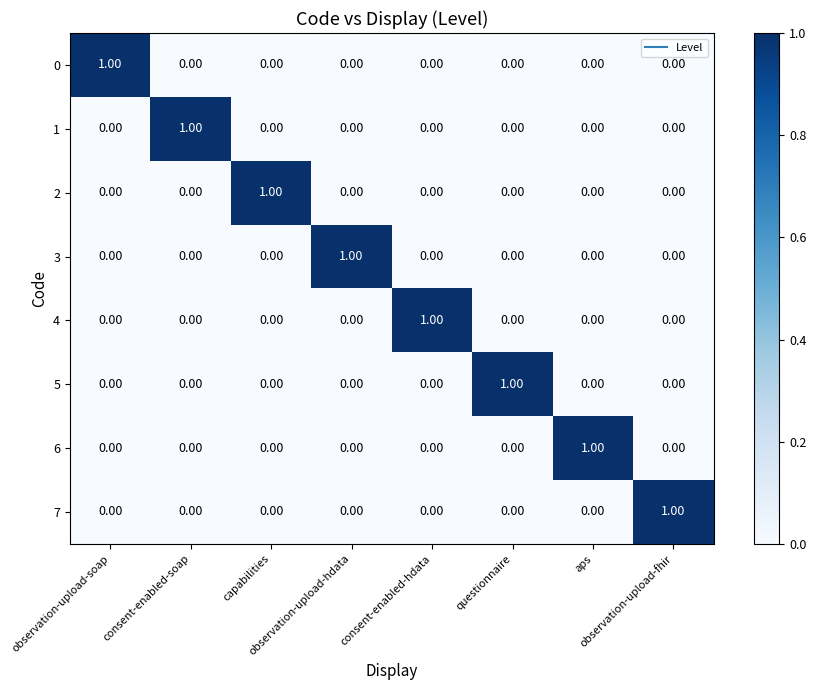

How many values in the 2 series exceed 0?

1